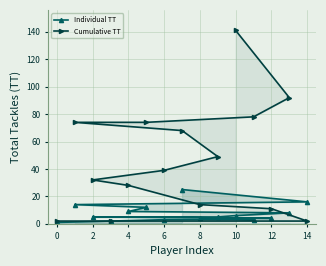

At how many categories does at least one series exceed 59?

6